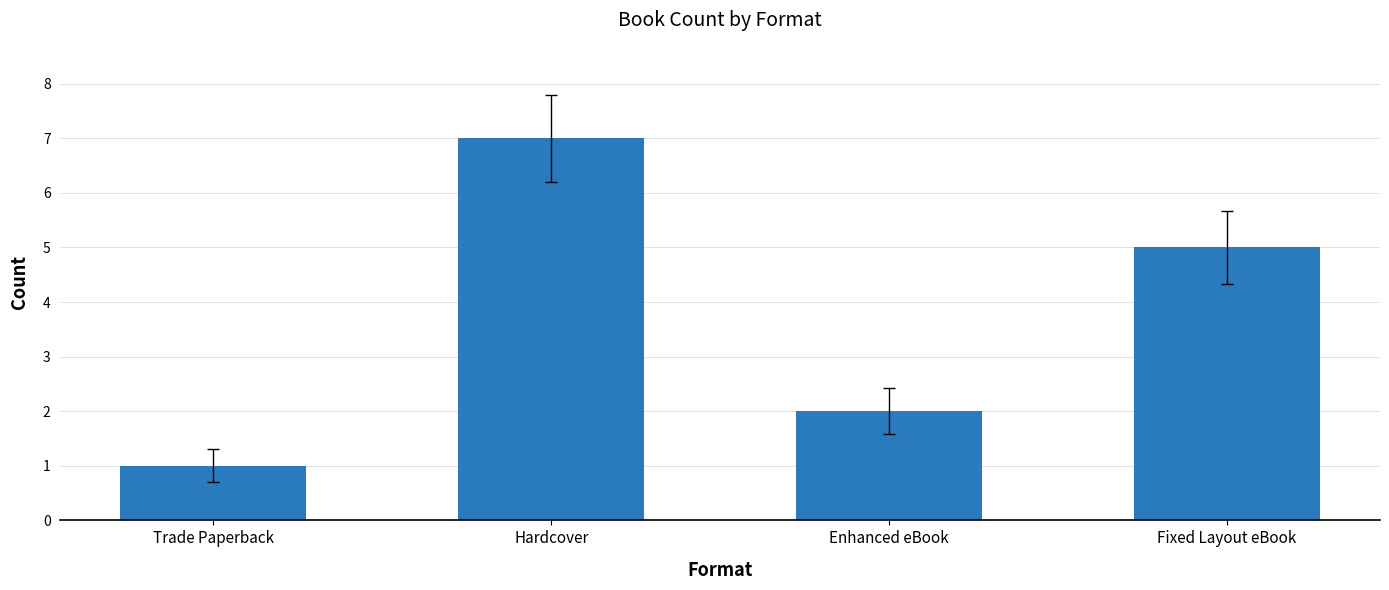

Which has a higher value, Trade Paperback or Hardcover?

Hardcover